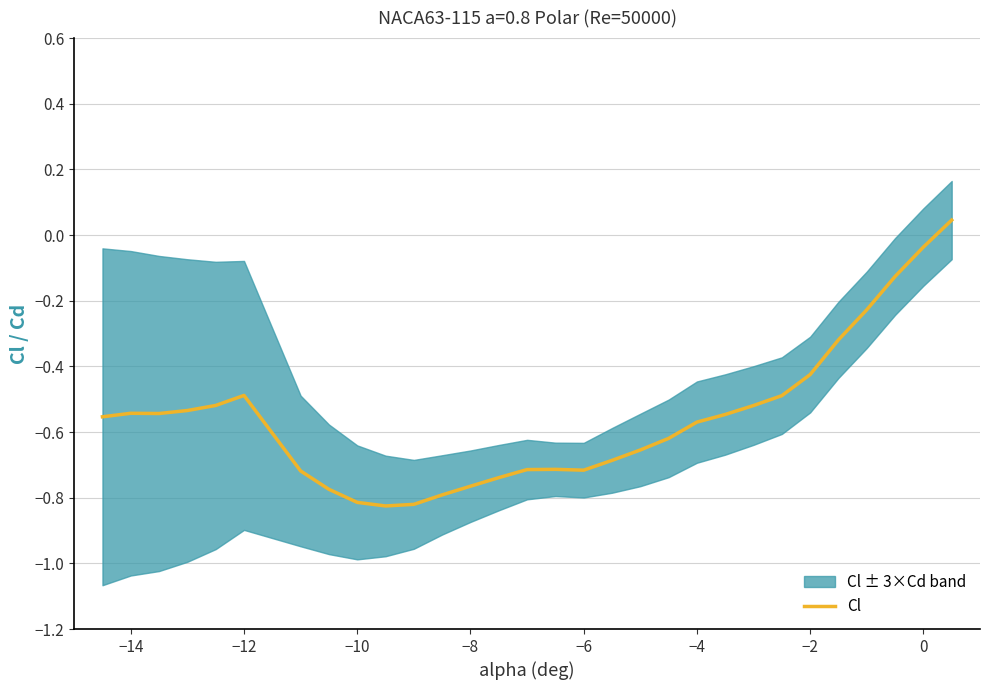

The Cl series shows -0.8 at −14. True or false?

False